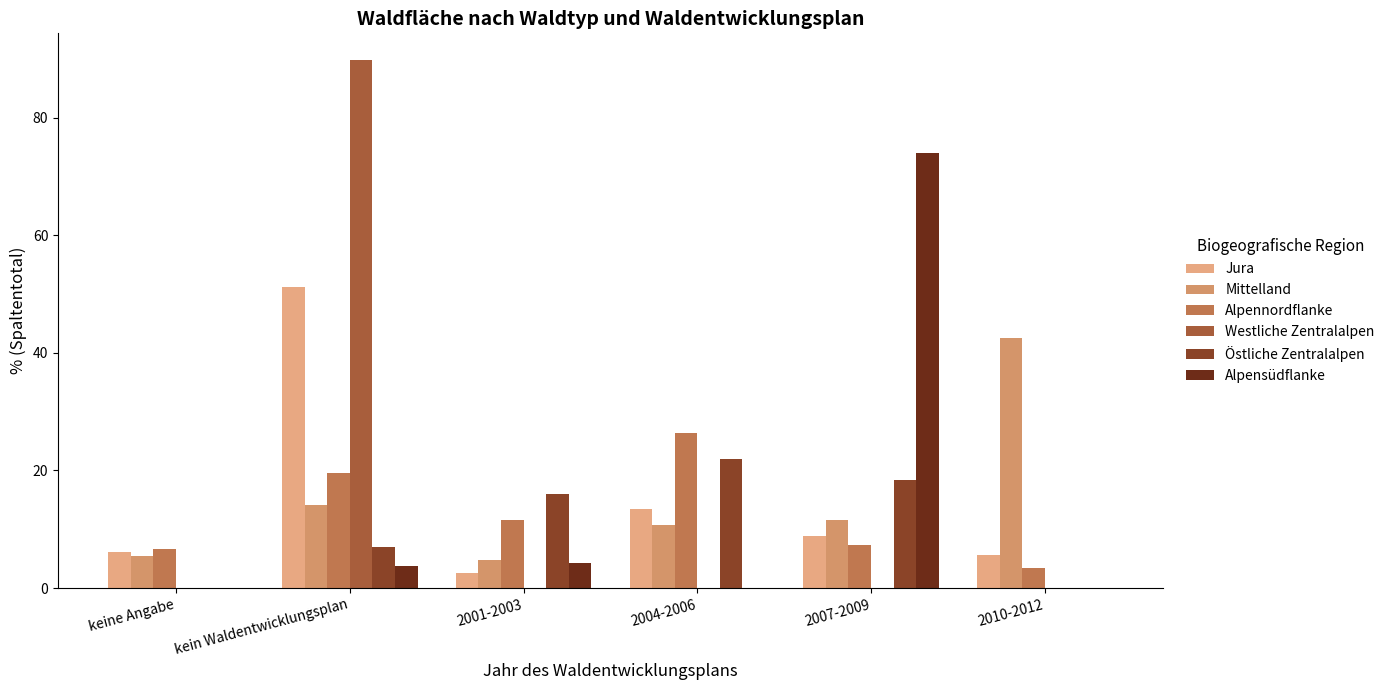

Are the bars horizontal?

No